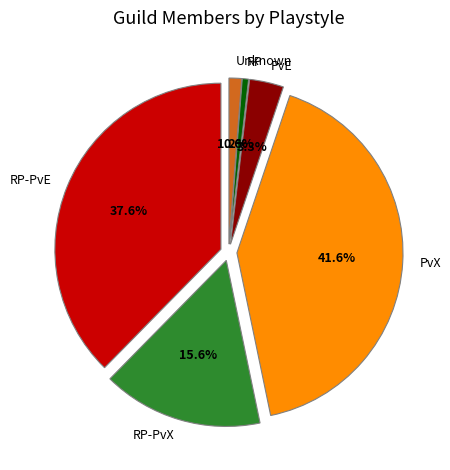

Is it true that Unknown is 11% of the pie?

False